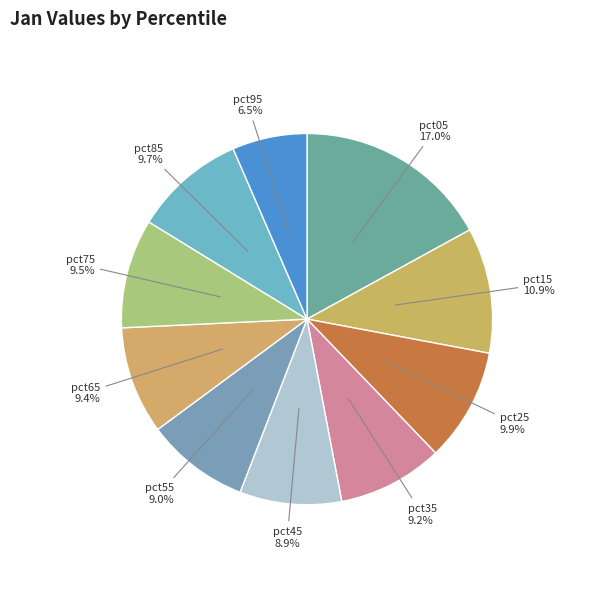

Is pct85 the majority of the pie?

No